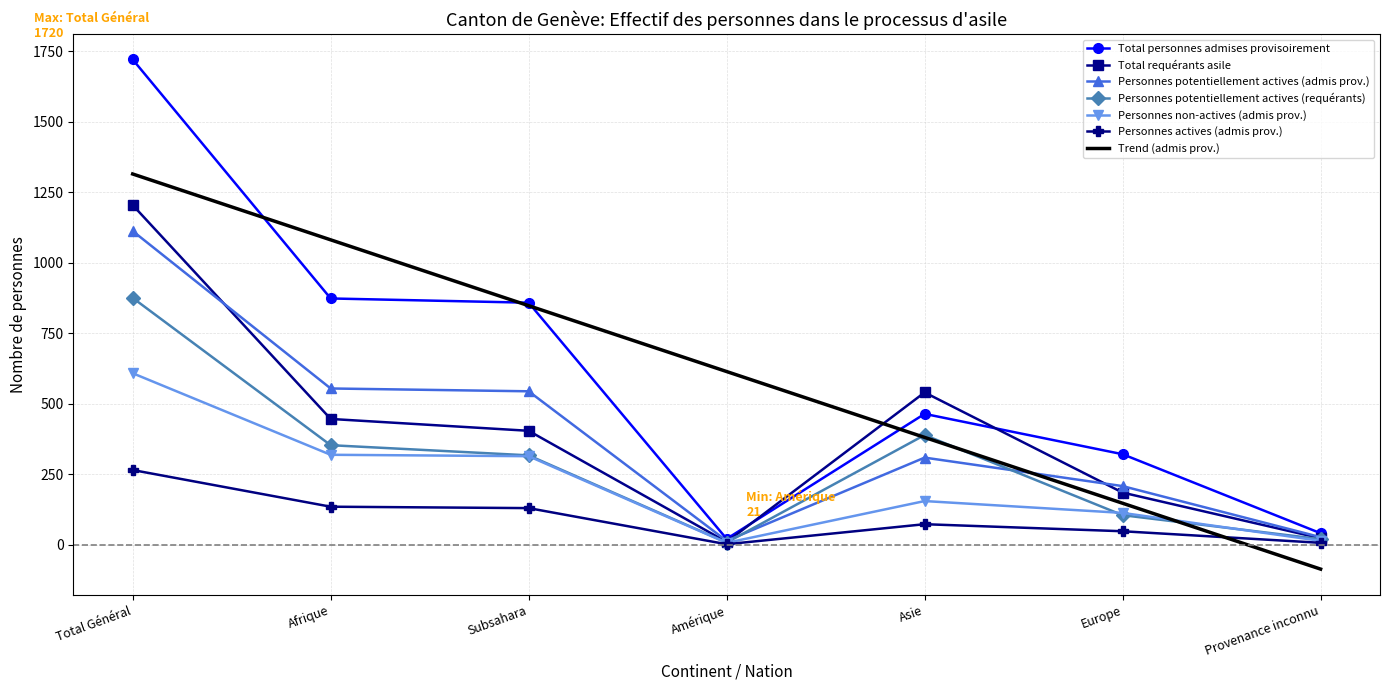

The value of Personnes potentiellement actives (admis prov.) at Total Général is 1112.0. True or false?

True